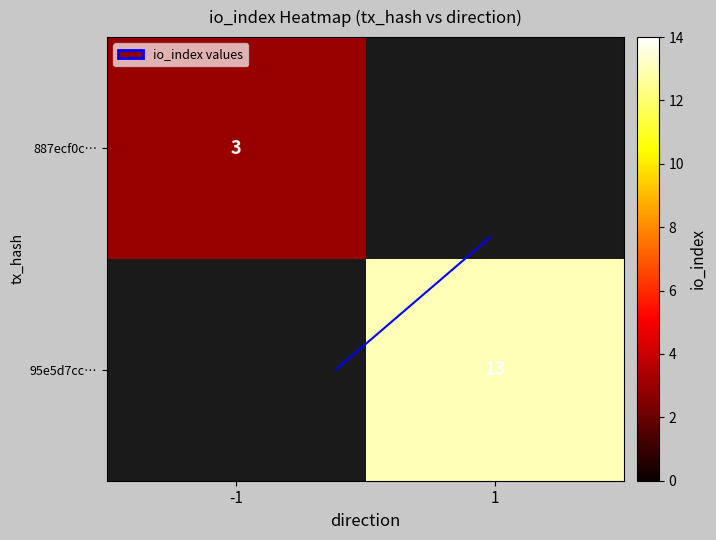

Is the value of 887ecf0c… at -1 greater than the value of 95e5d7cc… at 1?

No